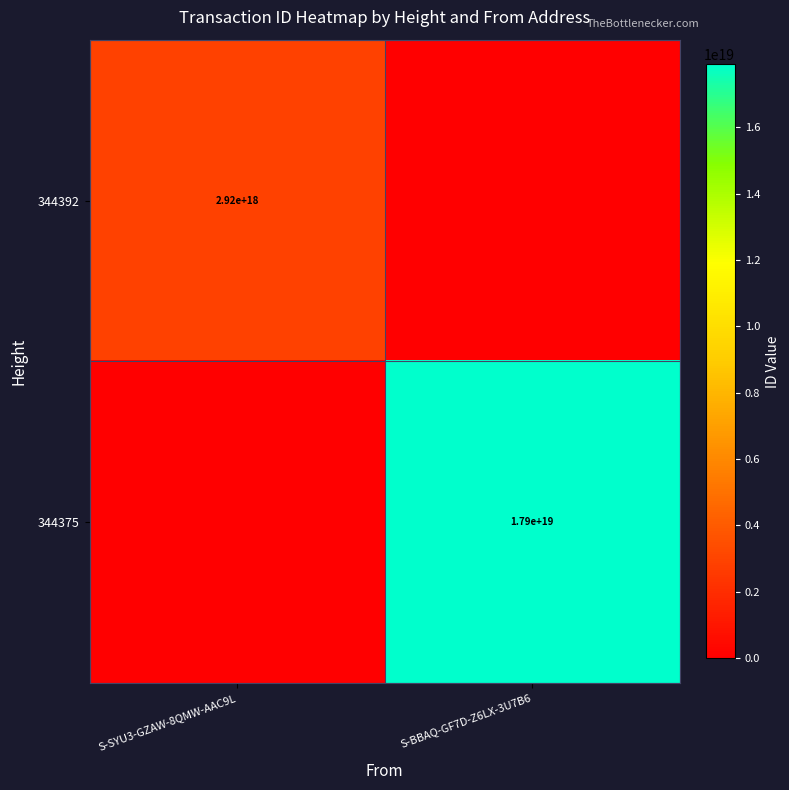

The value of 344375 at S-BBAQ-GF7D-Z6LX-3U7B6 is 17900000000000000000. True or false?

True